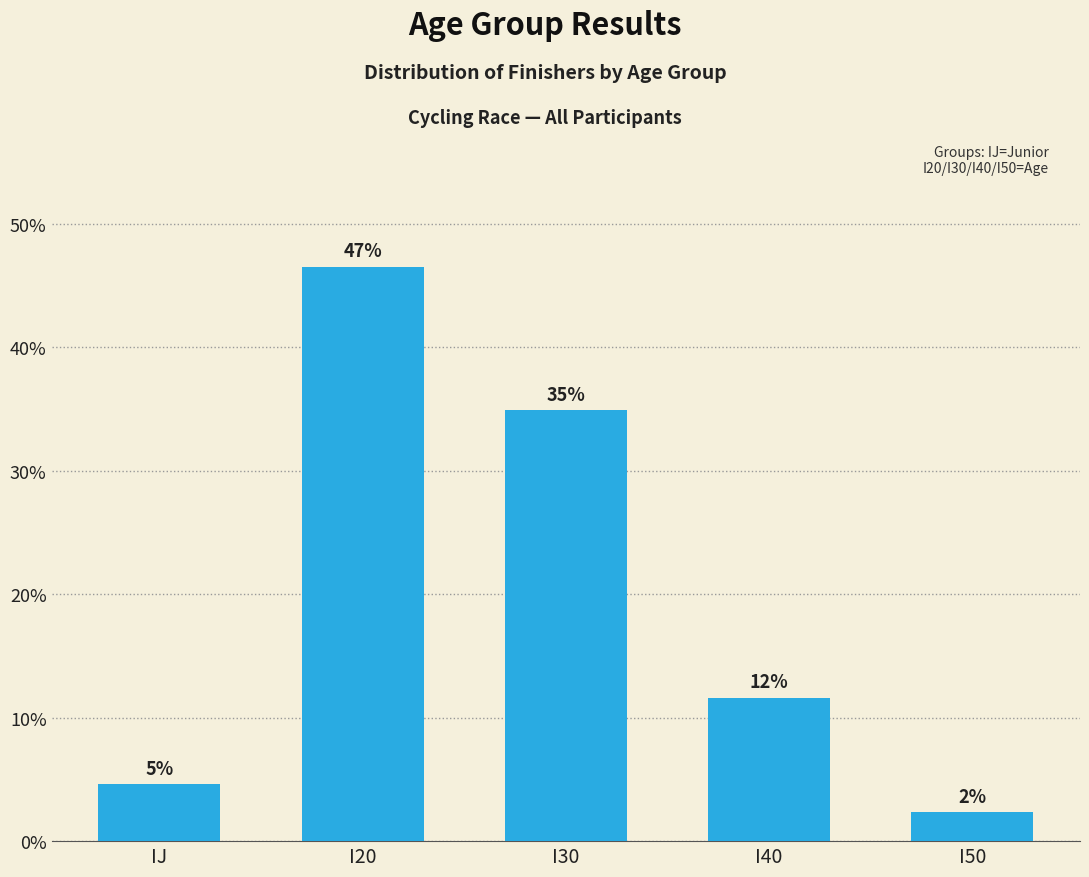

How many bars are there in total?

5